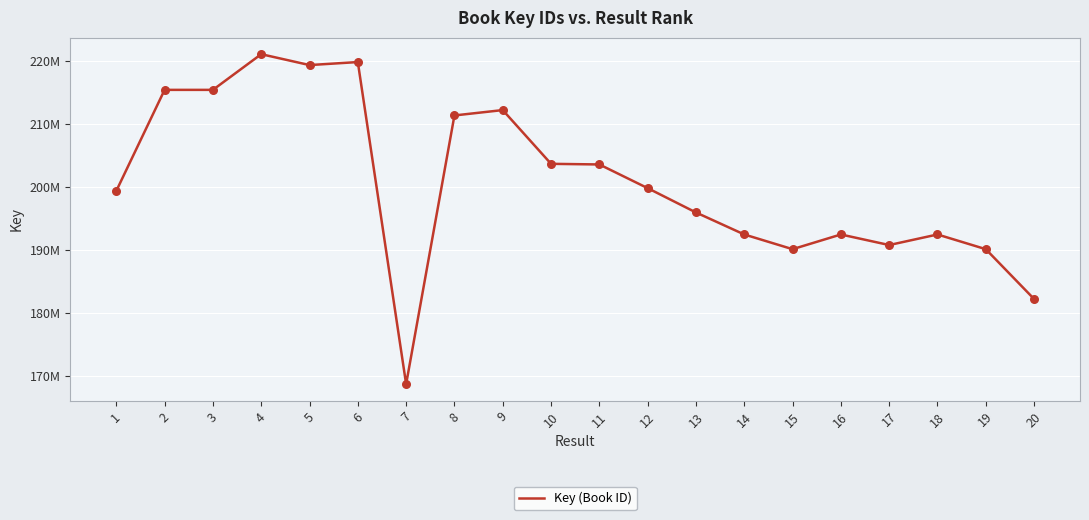

Between 7 and 19, which is larger?

19